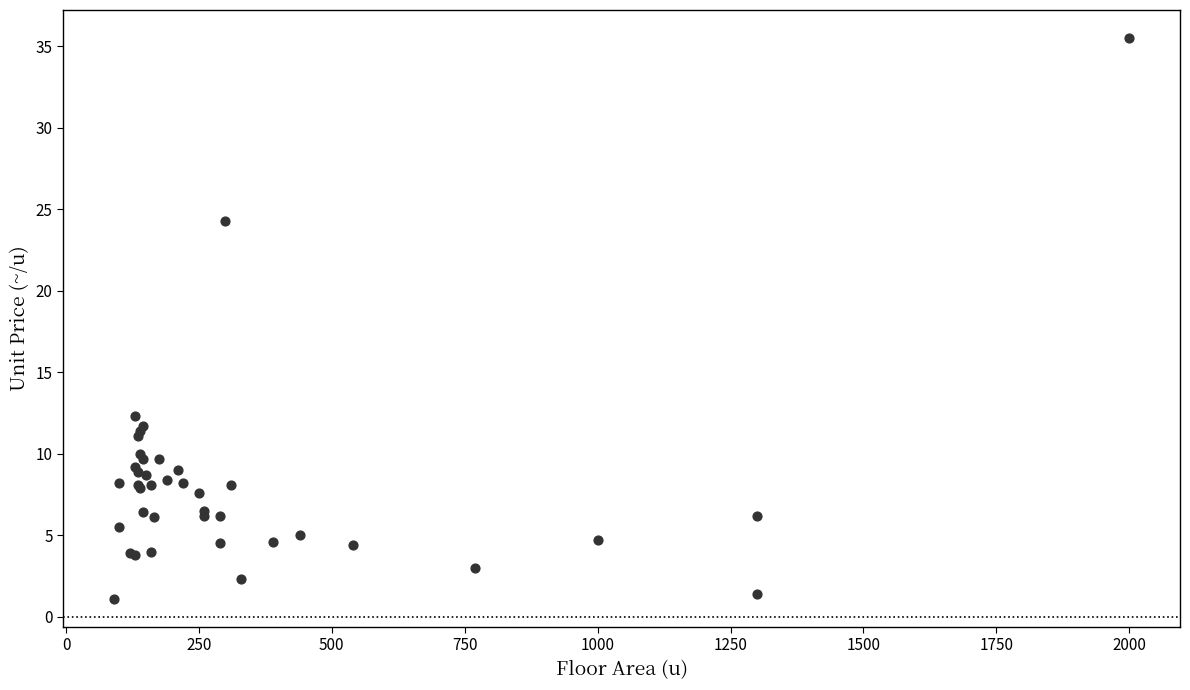

What Y value in the scatter plot is closest to 18?

12.3